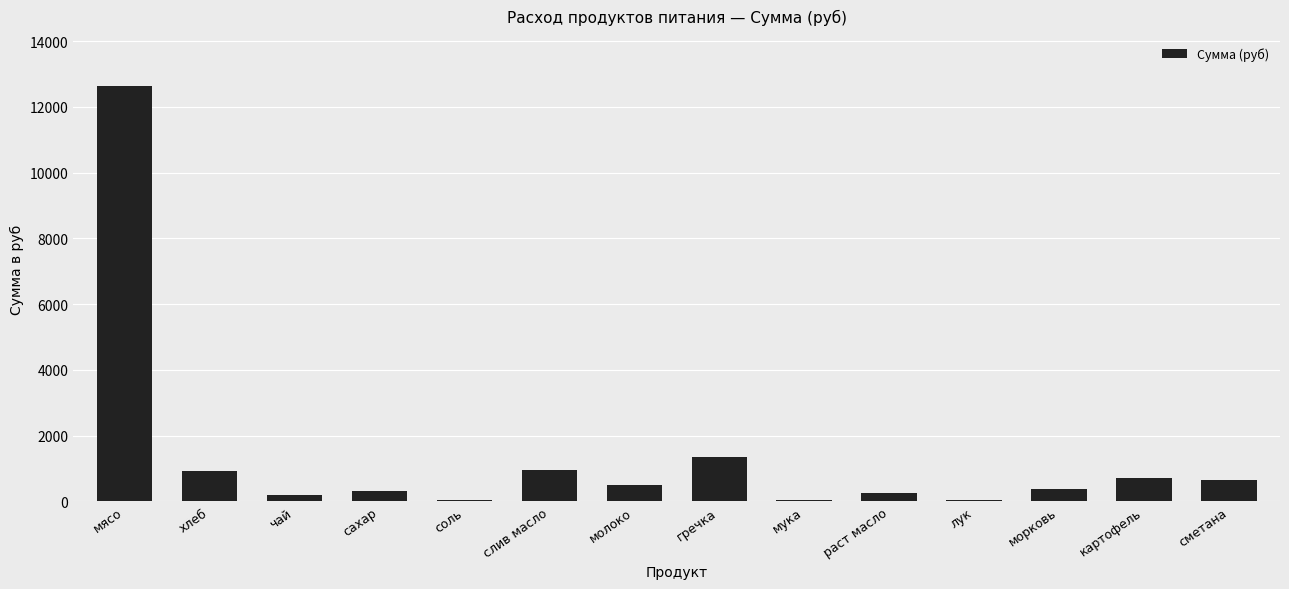

How many distinct data groups are displayed?

1